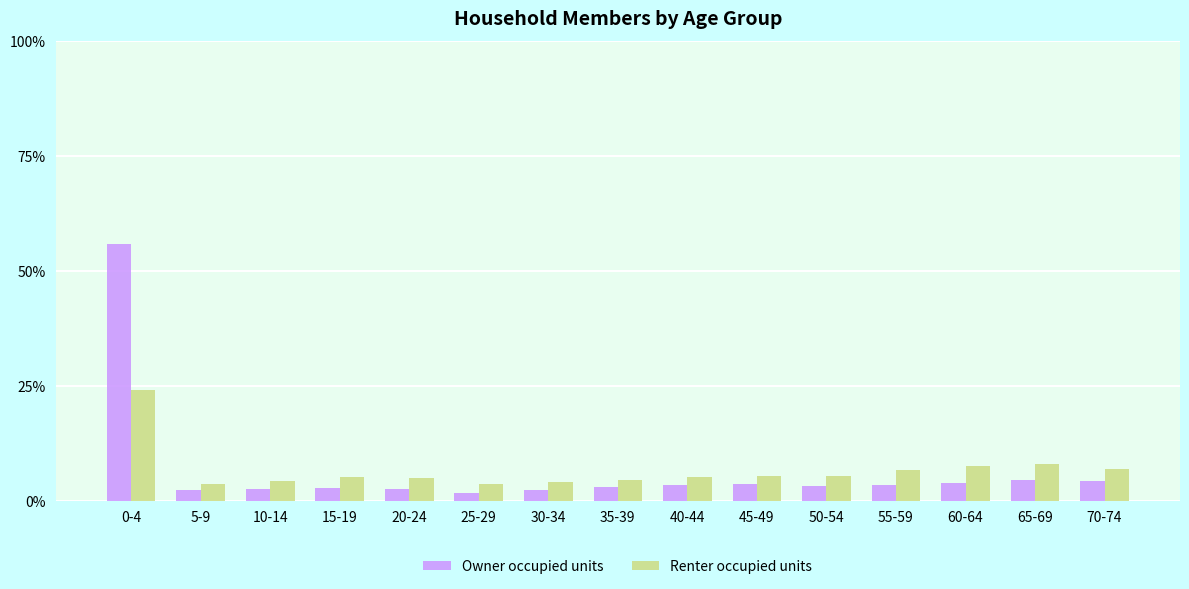

What is the spread (max minus min) of values at 60-64?

3.7